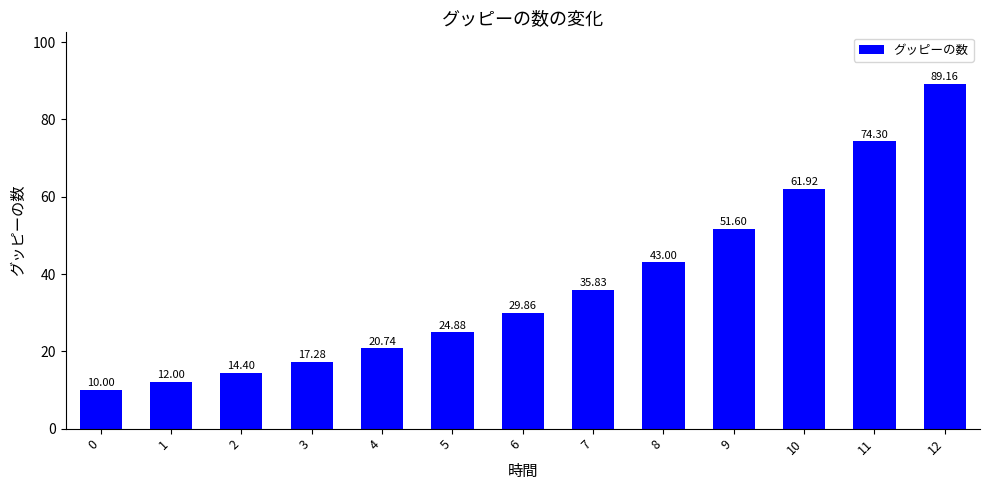

Count the number of data series in this chart.

1